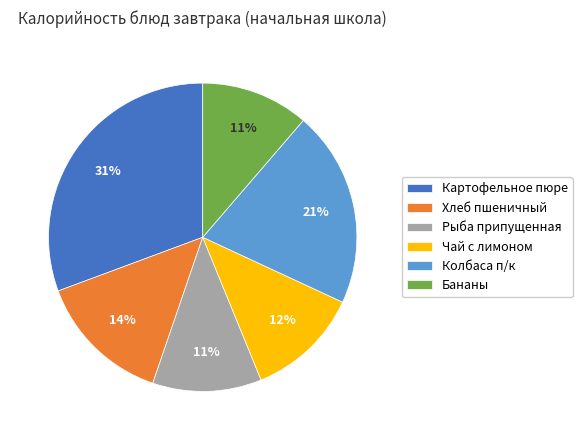

Is there a majority slice in this chart?

No